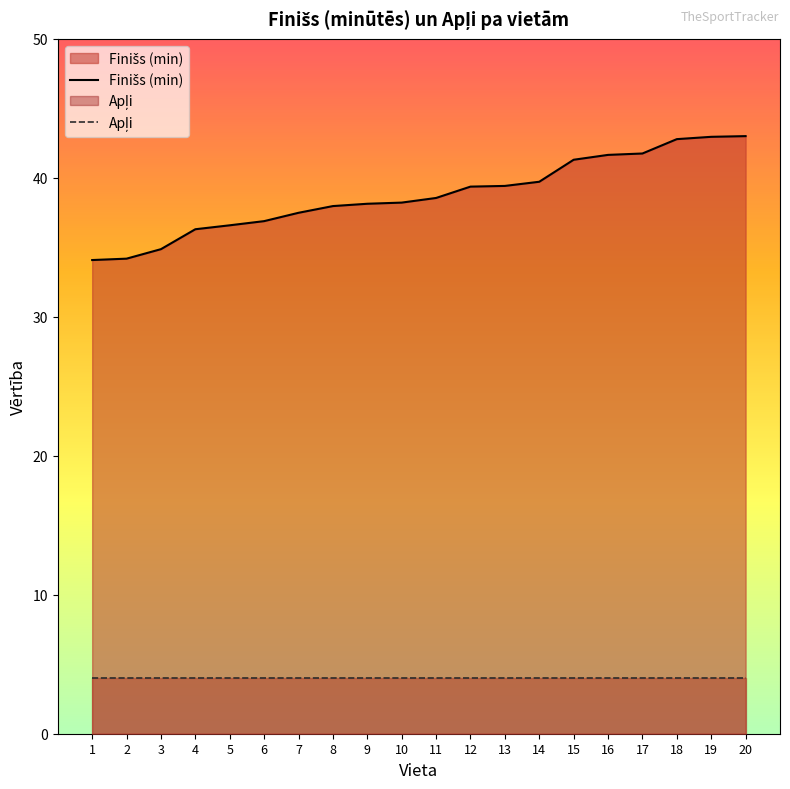

True or false: Apļi and Finišs (min) cross at least once.

False